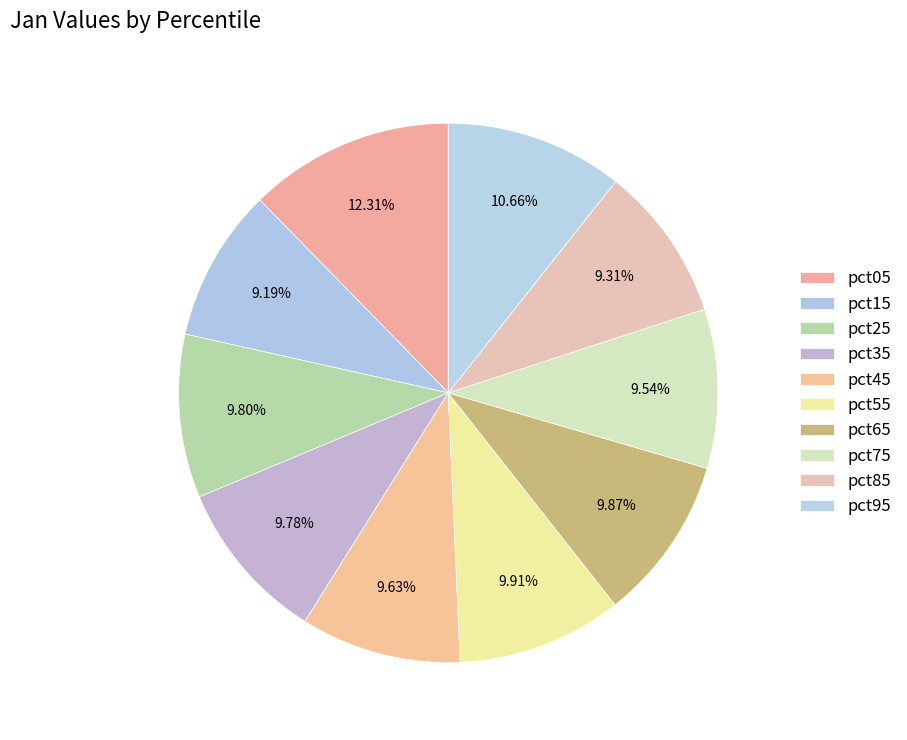

Count the number of slices in the pie.

10